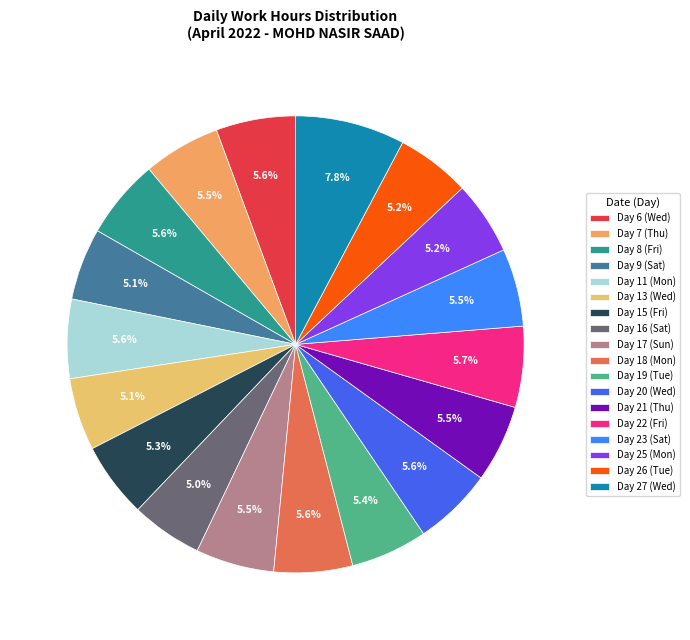

Is it true that Day 23 (Sat) is 6% of the pie?

True